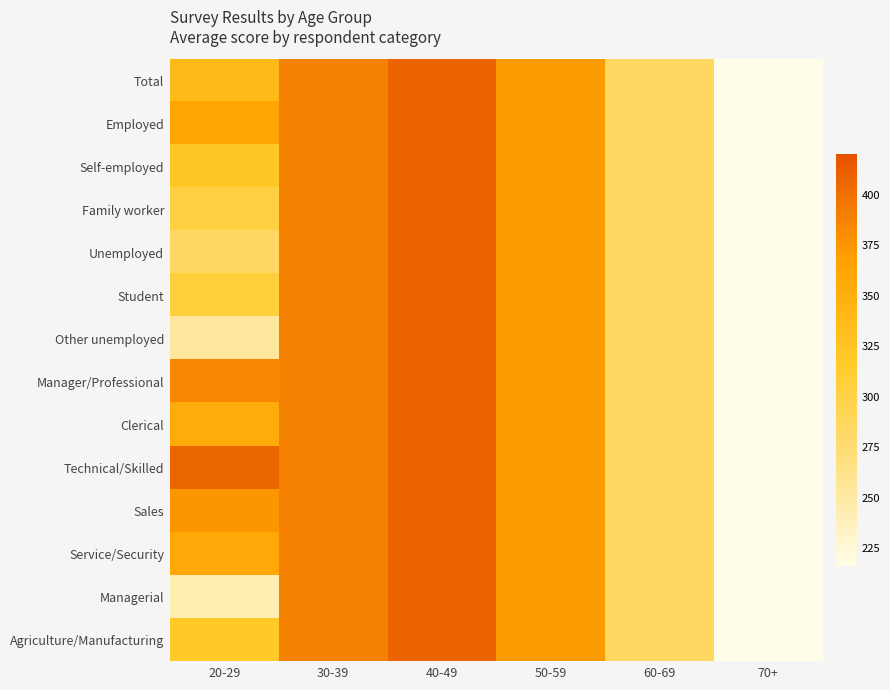

What is the greatest value displayed?

406.5